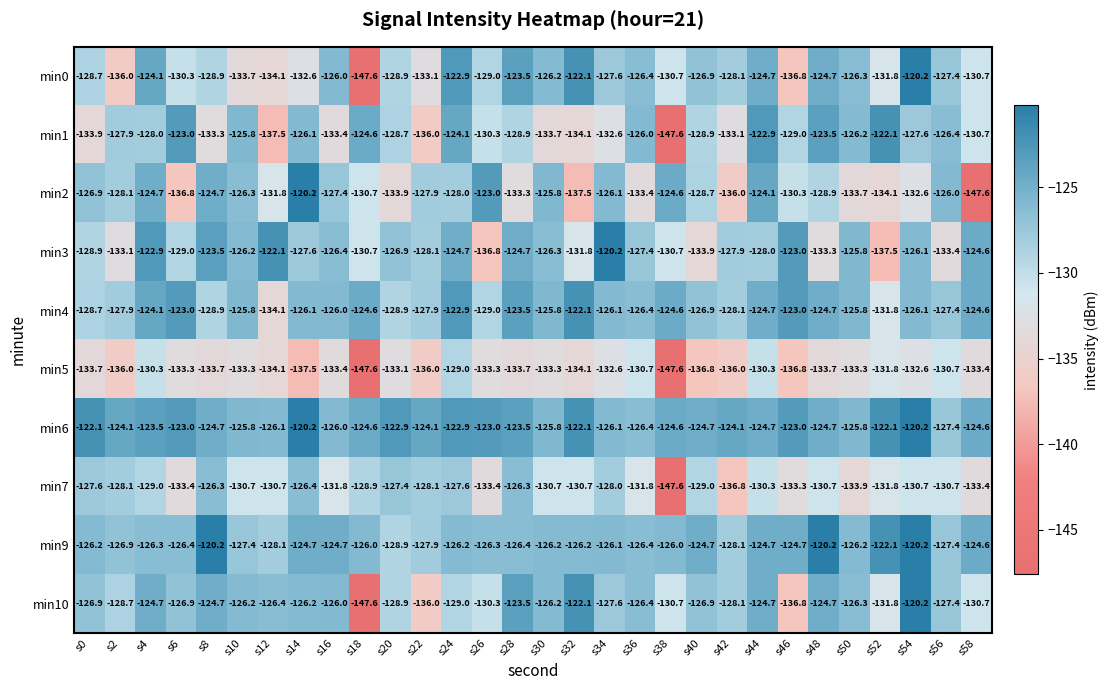

Where is min3 nearest to the value -128?

s44